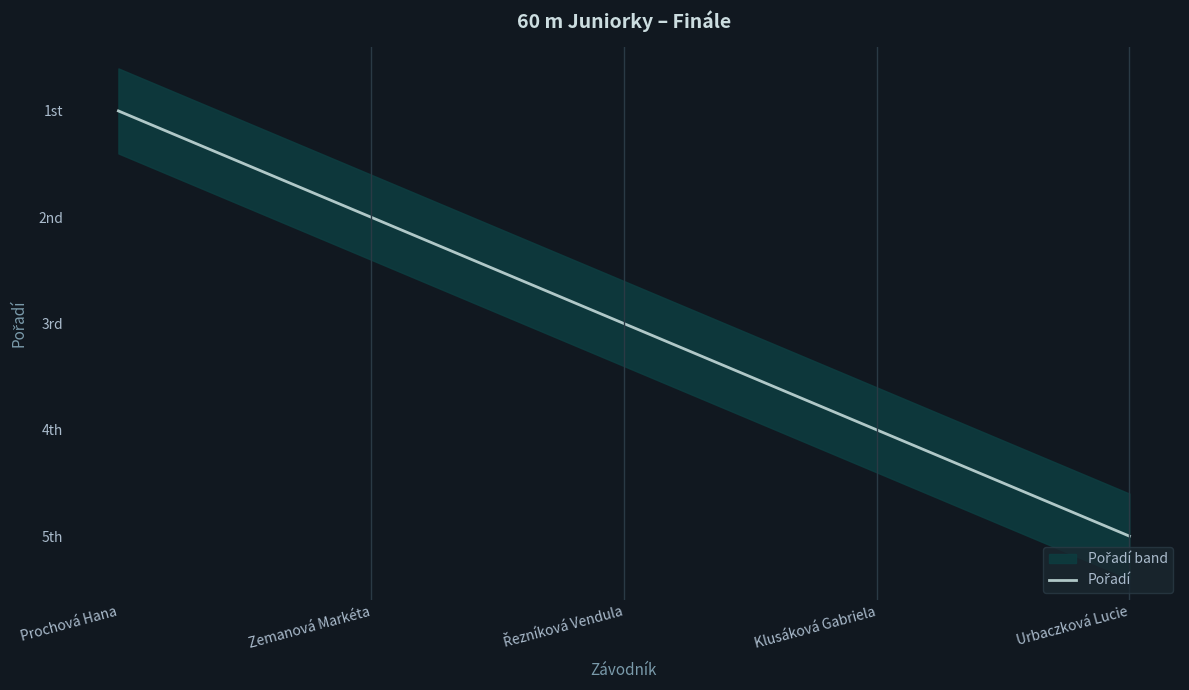

At which category does the chart reach its minimum across all series?

Prochová Hana